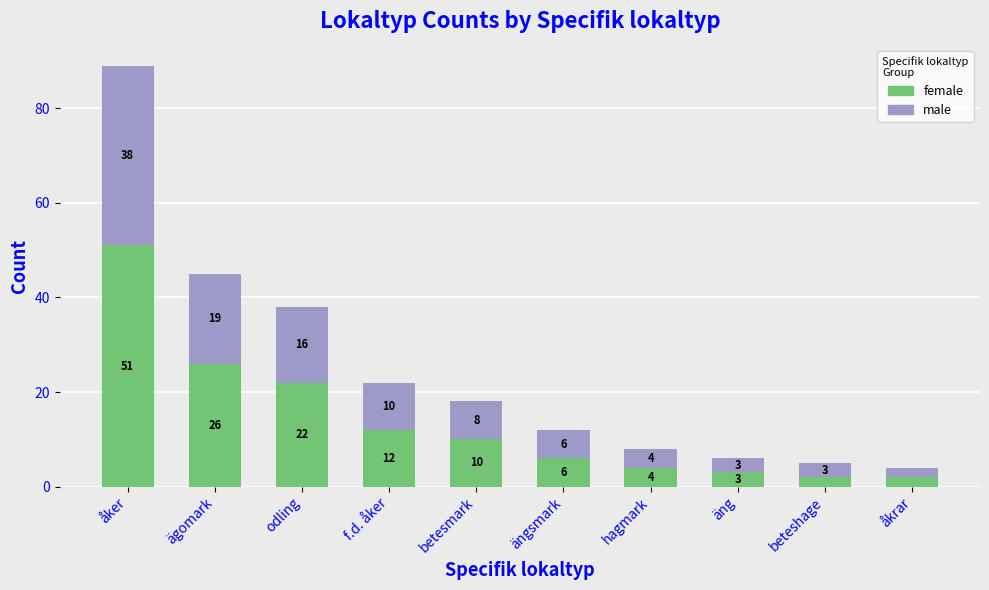

At which category is the sum across all series the highest?

åker